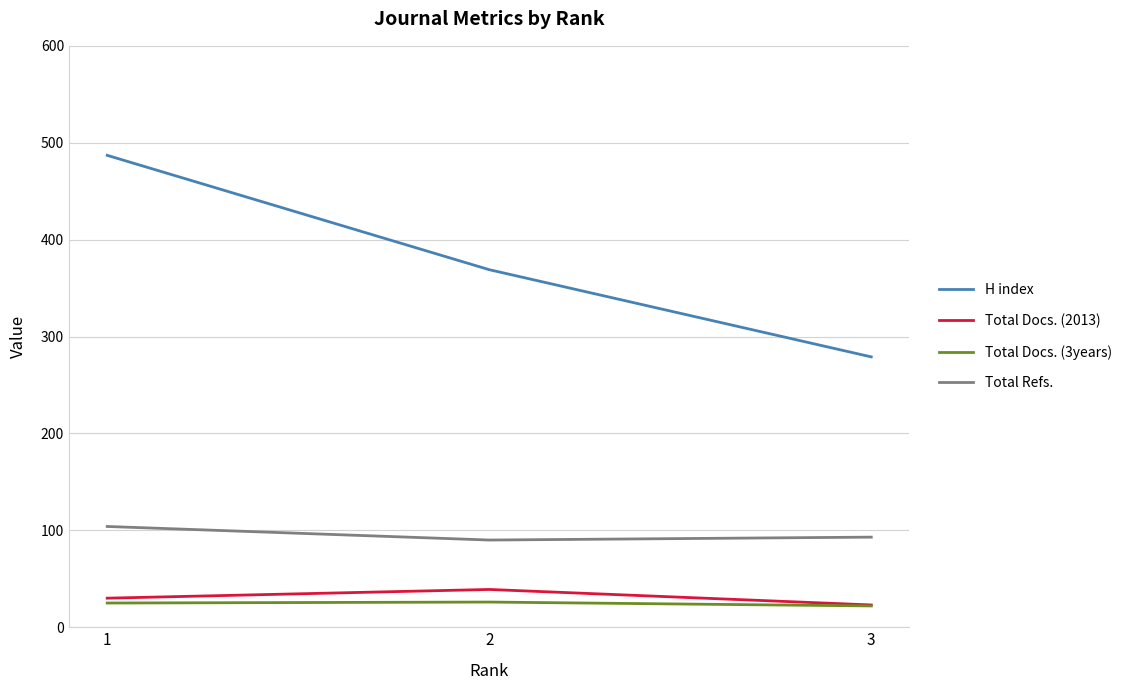

What is the smallest value displayed?

22